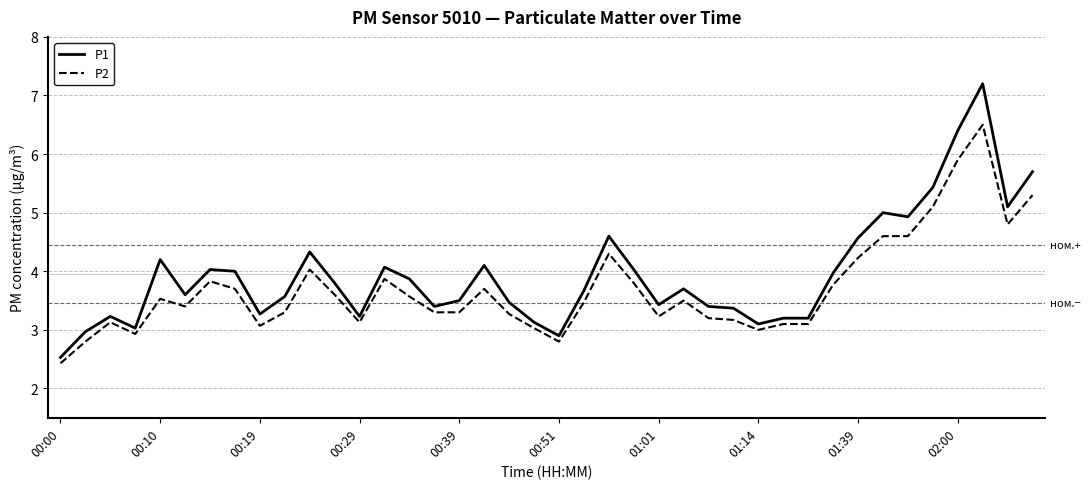

What is the difference between the maximum and minimum values in the P2 series?

4.1